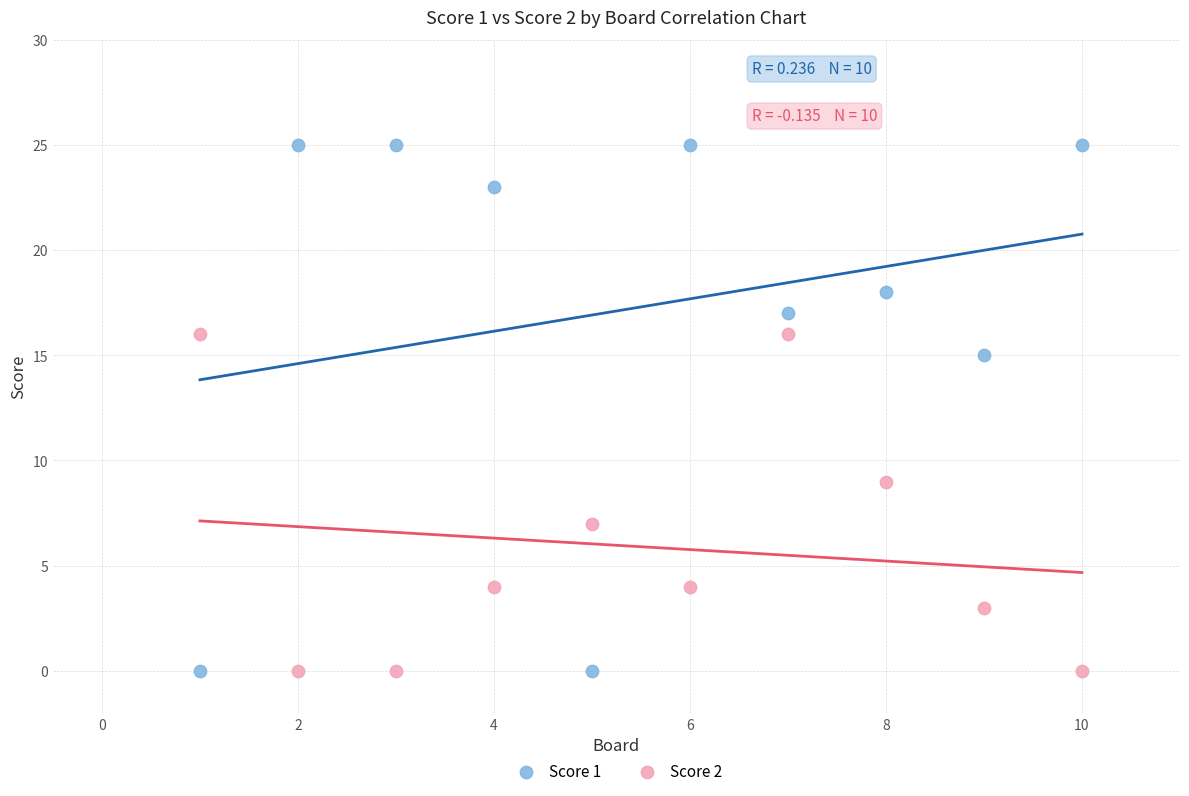

Across all data points, what is the range of X values (max minus min)?

9